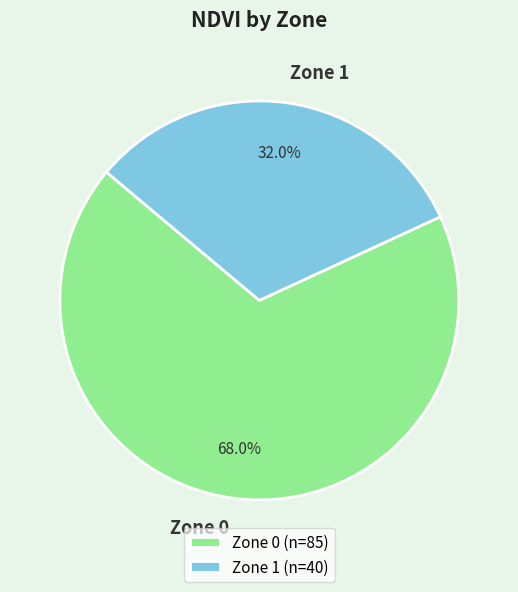

Count the number of slices in the pie.

2